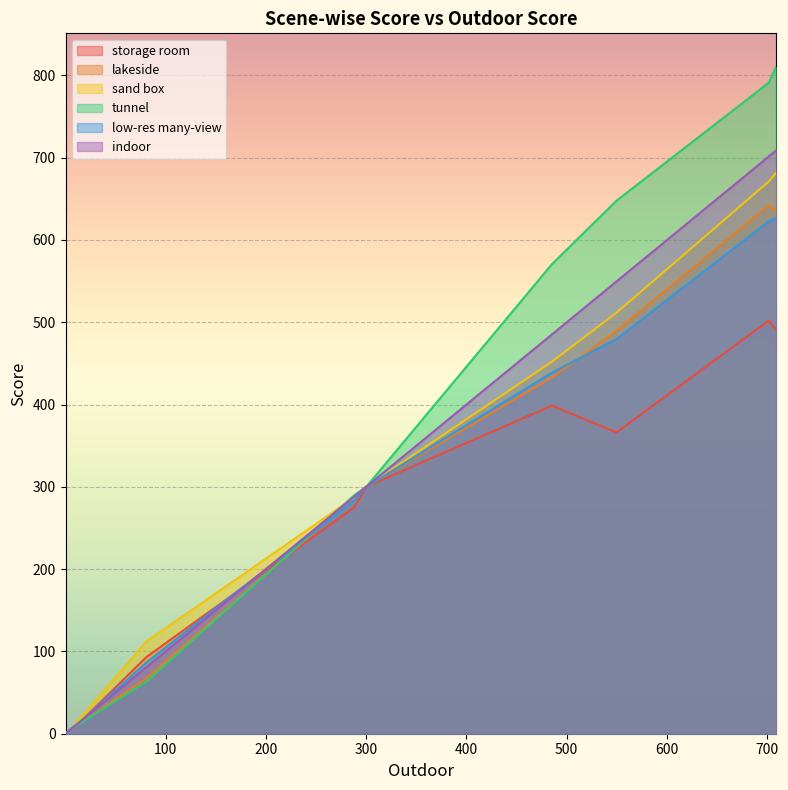

Which series has the largest range (max minus min)?

tunnel